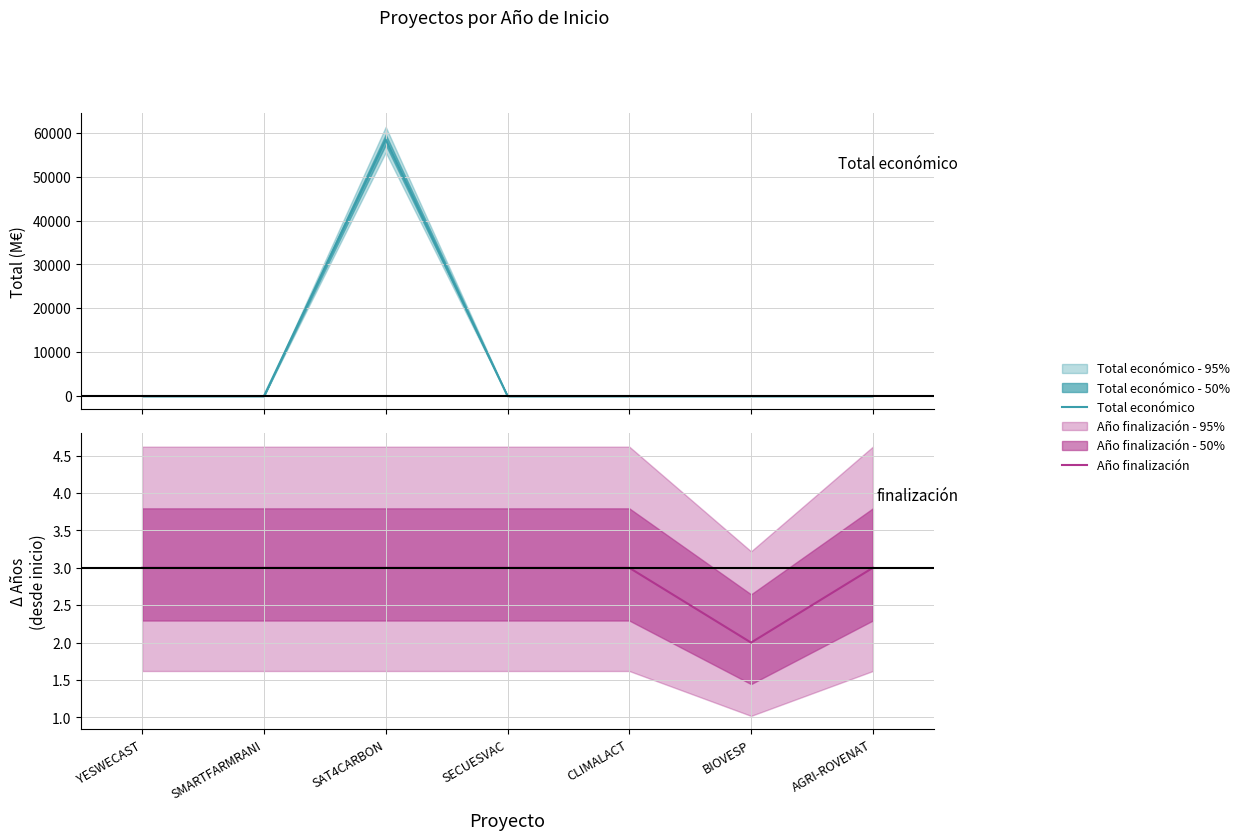

What is the total value across all series at SAT4CARBON?

58465.9